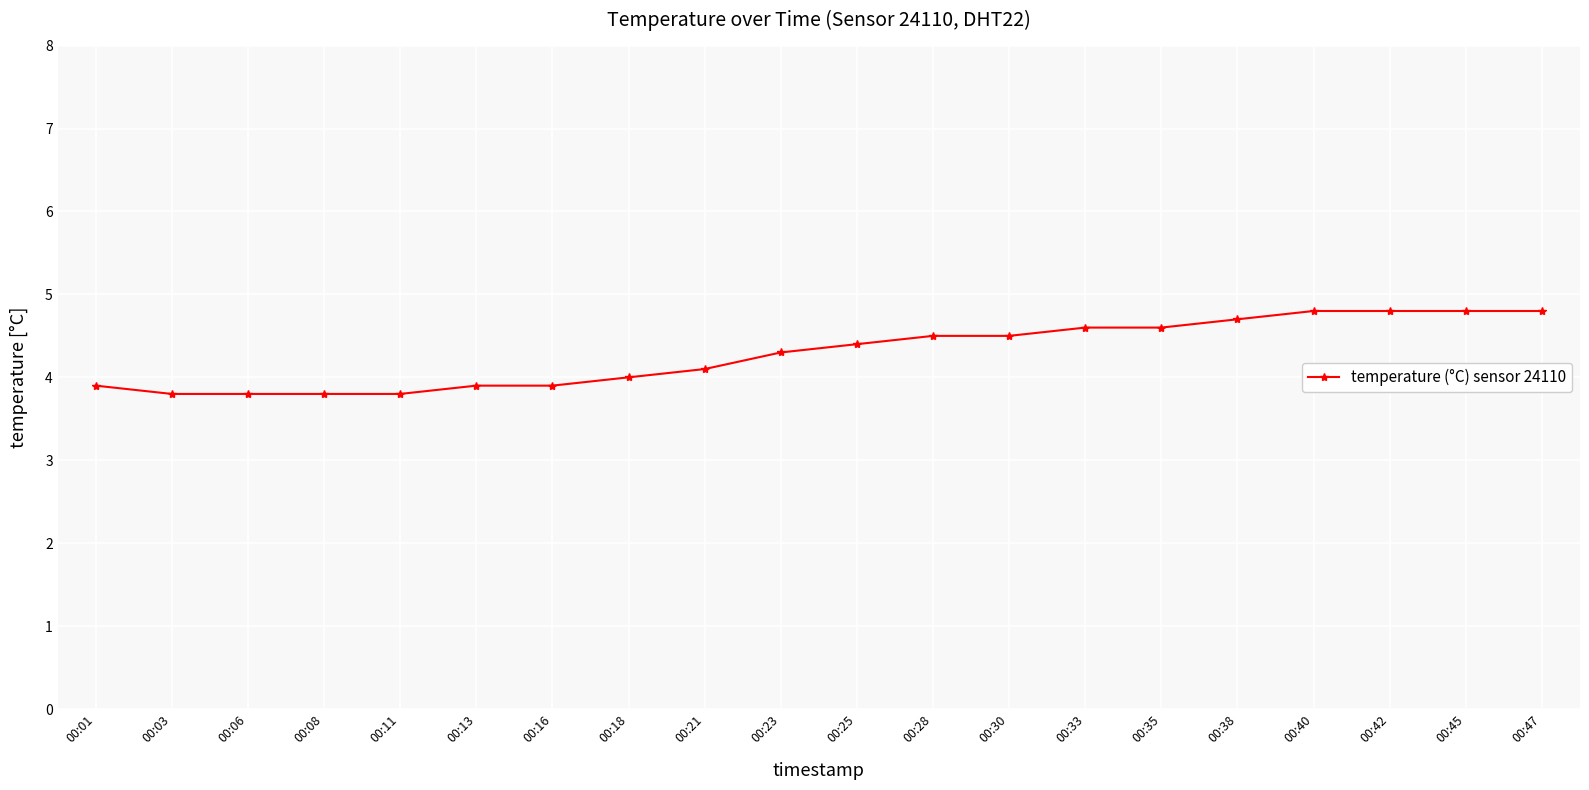

How many lines are shown in the chart?

1